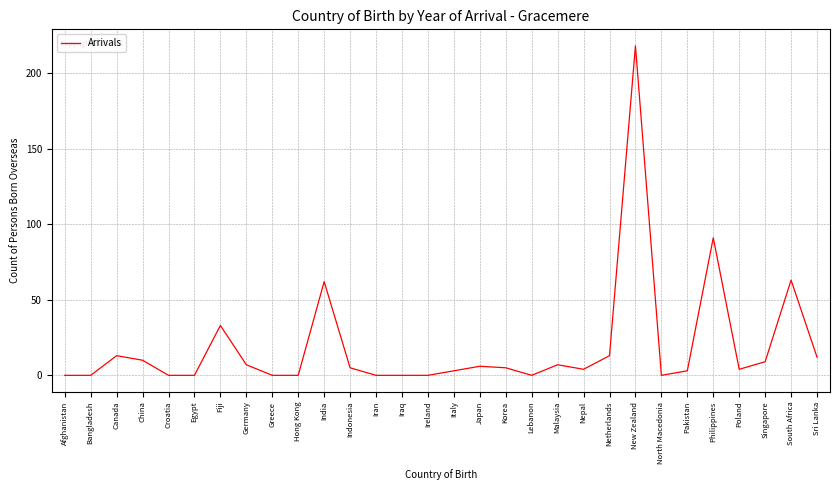

Between Indonesia and Pakistan, which is larger?

Indonesia